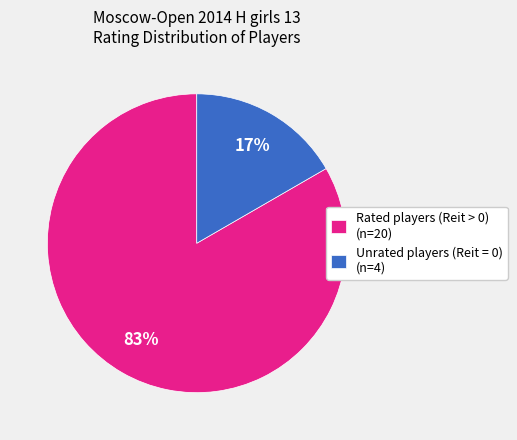

Which category has the biggest portion of the pie?

Rated players (Reit > 0) (n=20)